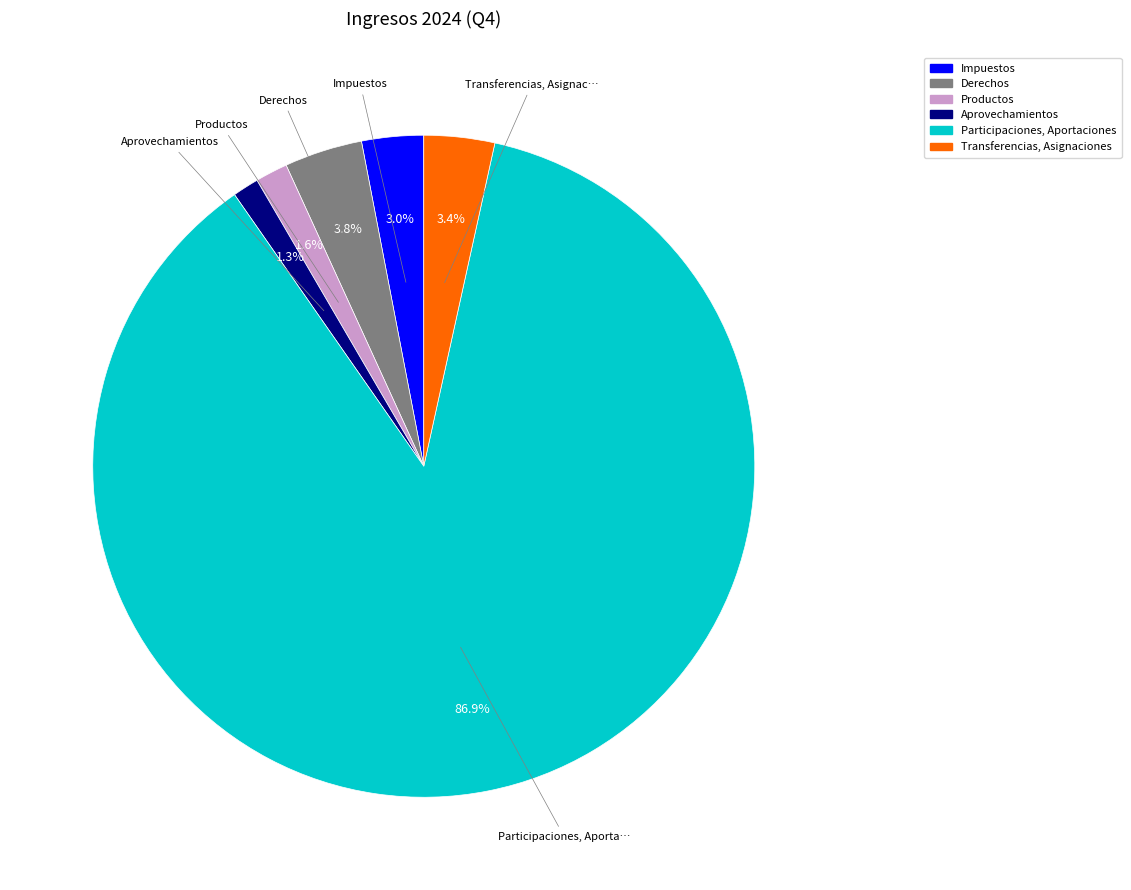

Is there a majority slice in this chart?

Yes